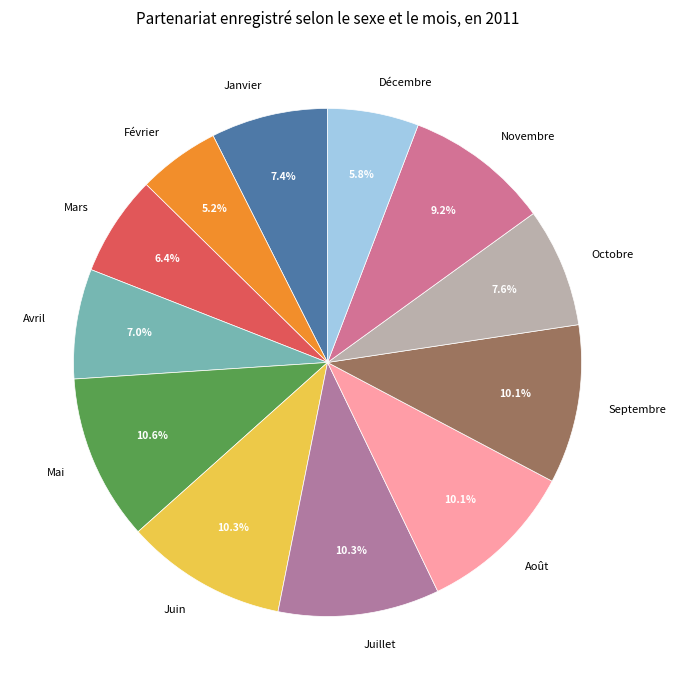

What portion of the pie excludes Juin?

89.7%